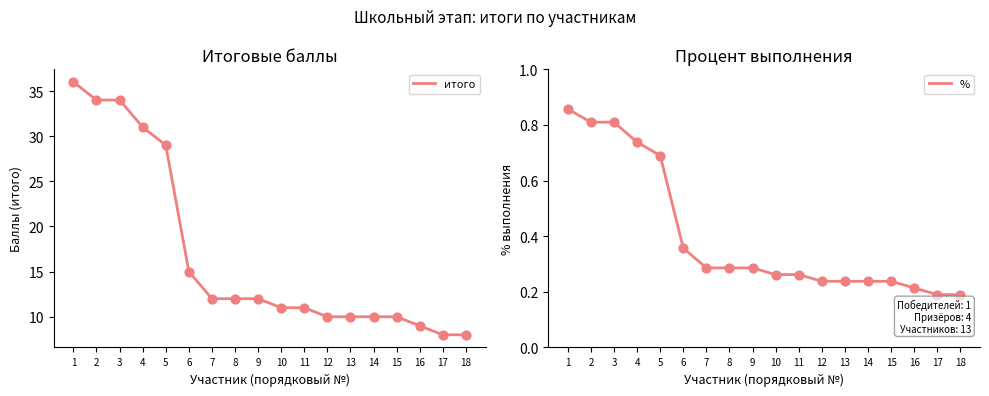

What are all the series names shown in the legend?

итого, %